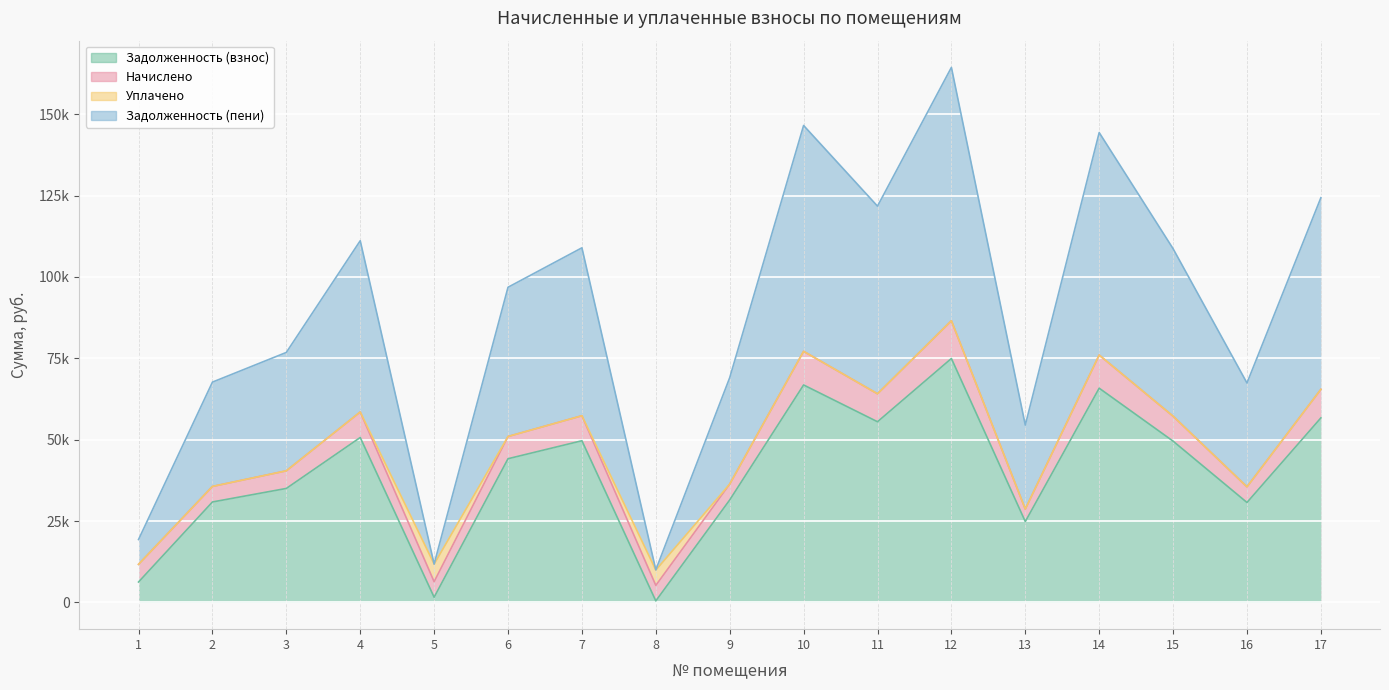

True or false: zadolzhennost_peni has more than 1 points higher than both neighbors.

True